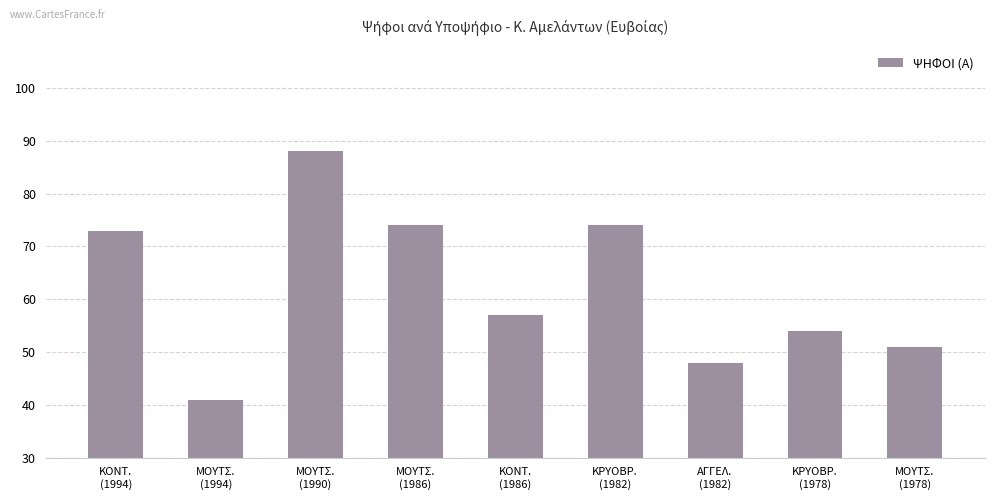

True or false: the data shows 16 at ΜΟΥΤΣ.
(1986).

False